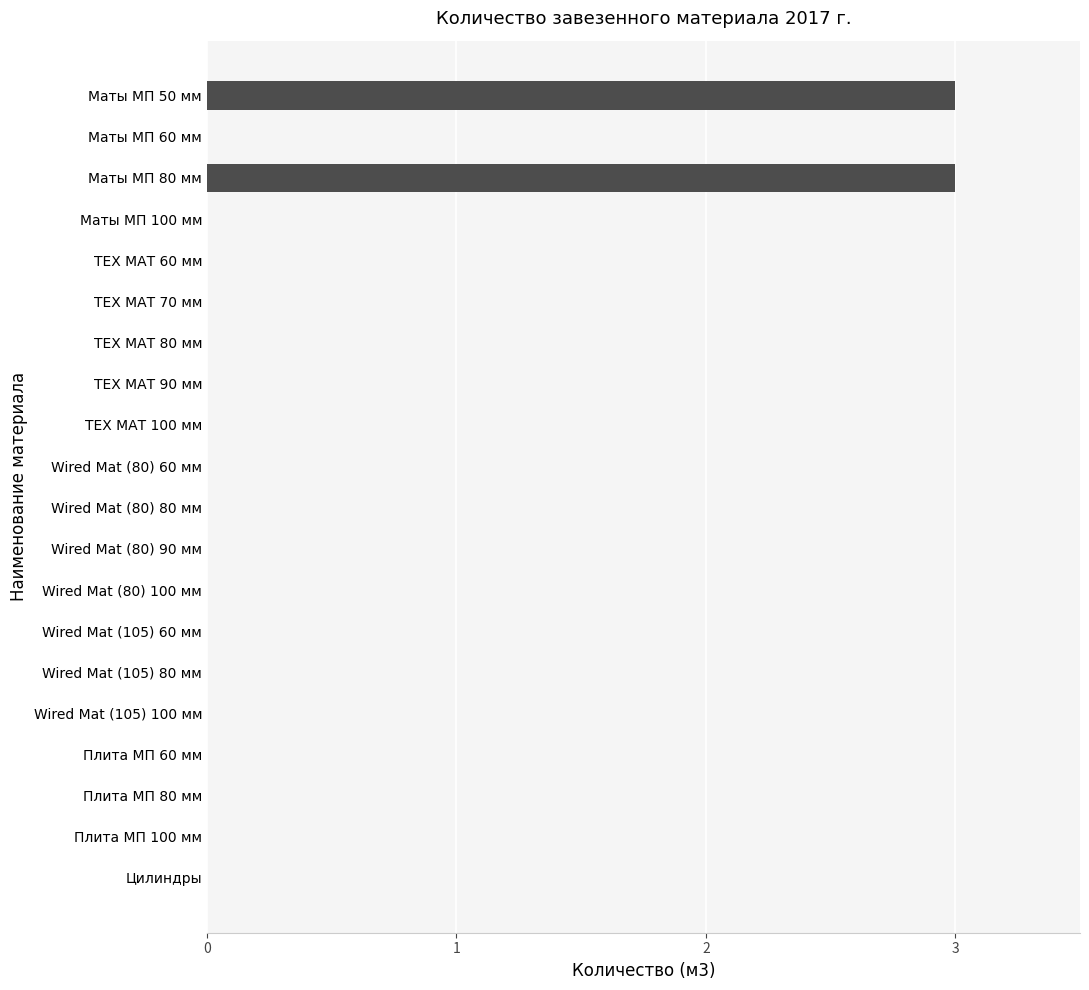

Reading top to bottom, transcribe all the data shown in this chart.

Маты МП 50 мм=3	Маты МП 60 мм=0	Маты МП 80 мм=3	Маты МП 100 мм=0	ТЕХ МАТ 60 мм=0	ТЕХ МАТ 70 мм=0	ТЕХ МАТ 80 мм=0	ТЕХ МАТ 90 мм=0	ТЕХ МАТ 100 мм=0	Wired Mat (80) 60 мм=0	Wired Mat (80) 80 мм=0	Wired Mat (80) 90 мм=0	Wired Mat (80) 100 мм=0	Wired Mat (105) 60 мм=0	Wired Mat (105) 80 мм=0	Wired Mat (105) 100 мм=0	Плита МП 60 мм=0	Плита МП 80 мм=0	Плита МП 100 мм=0	Цилиндры=0